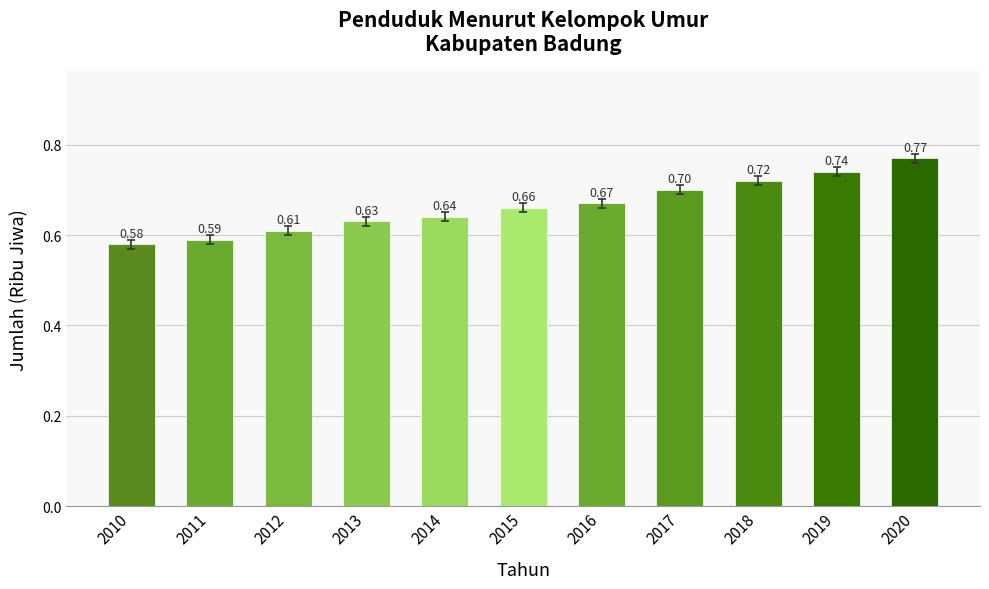

What is the change in value from 2014 to 2019?

+0.1